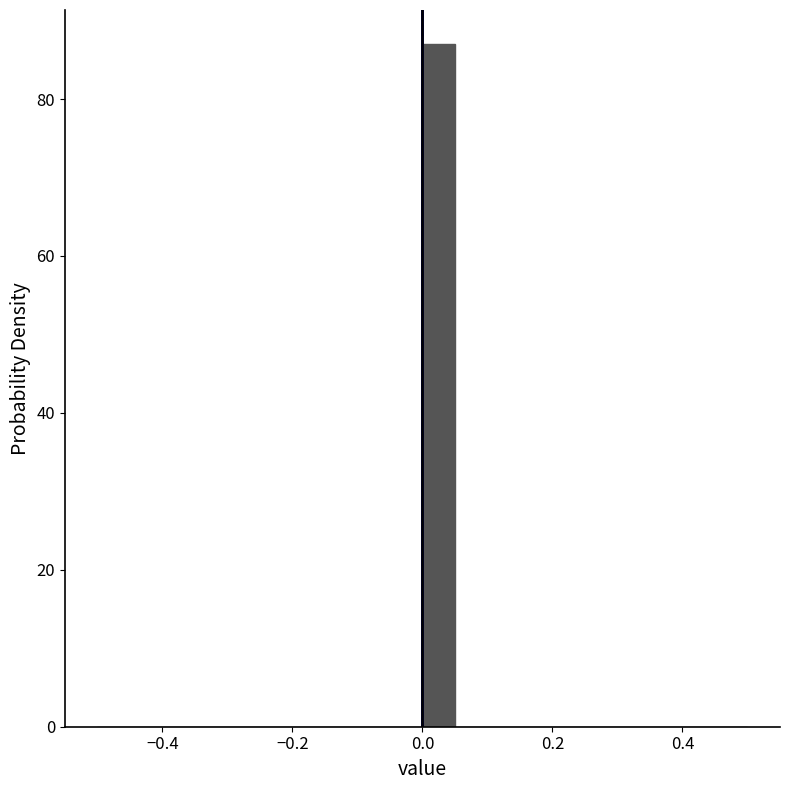

Around what value on the x-axis is the tallest bar? Give the approximate position of its centre, as read against the axis.

0.02